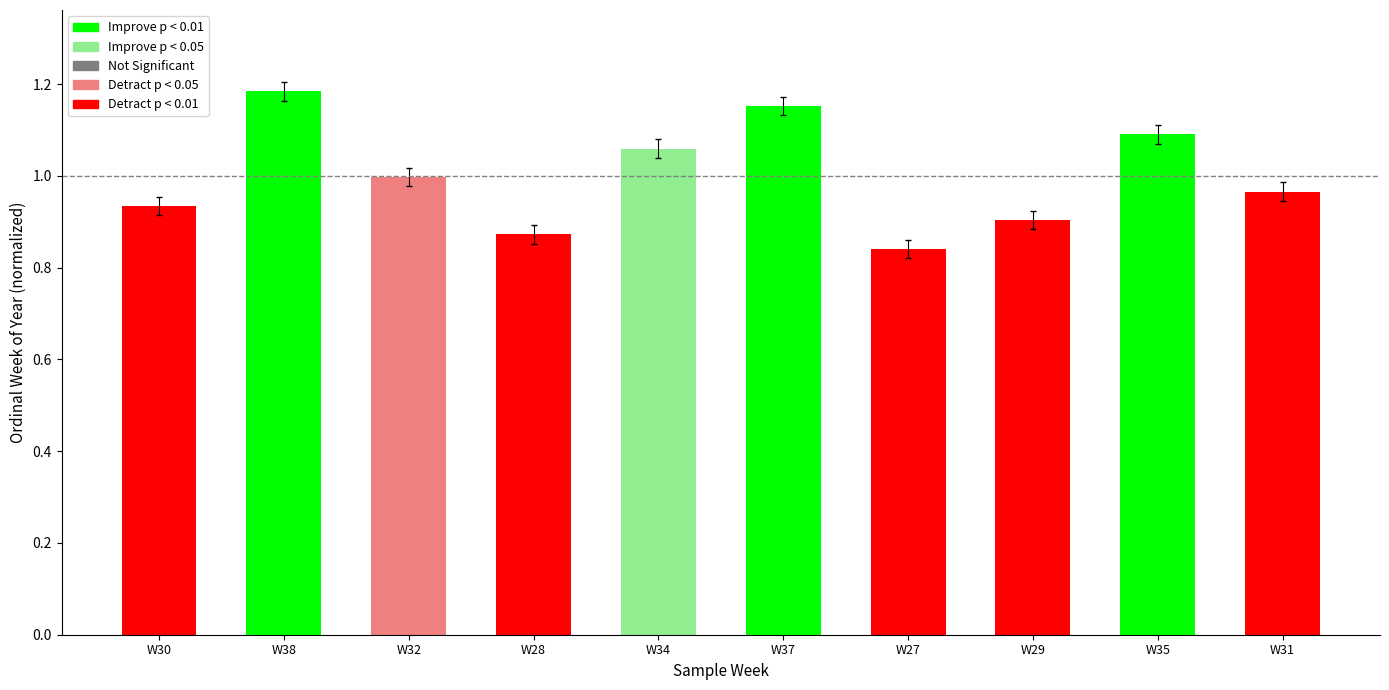

Is it true that the value at W38 is 1.6?

False